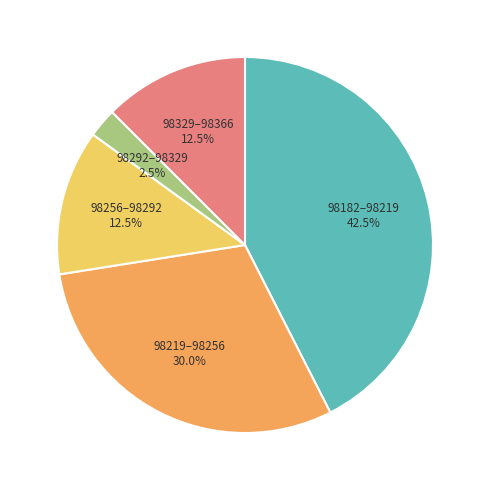

Count the number of slices in the pie.

5